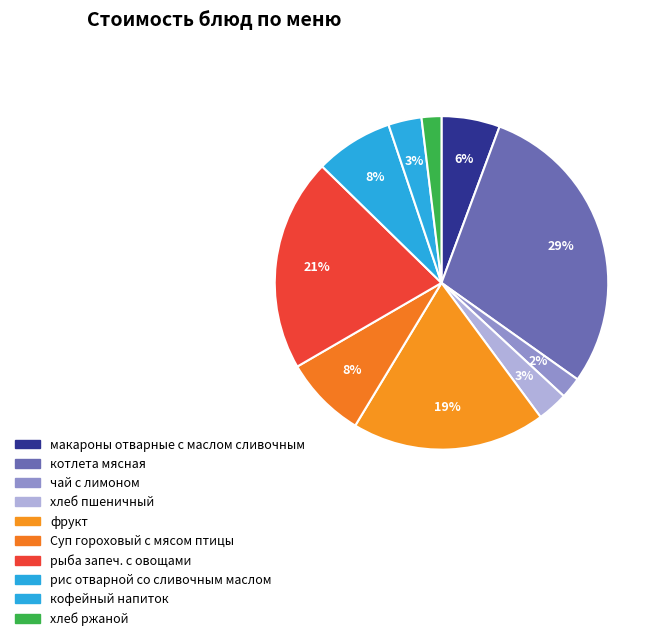

To the nearest percent, what is the difference between the largest and smallest slice percentages?

27%